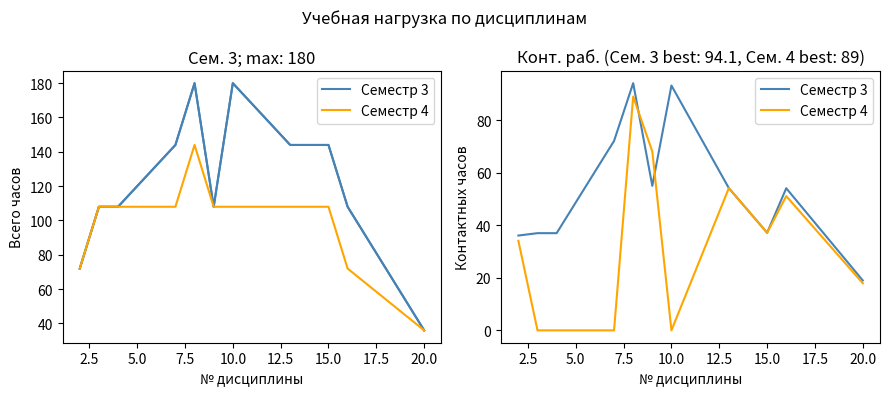

True or false: Семестр 3 has a value of 89.9 at 22.5.

False